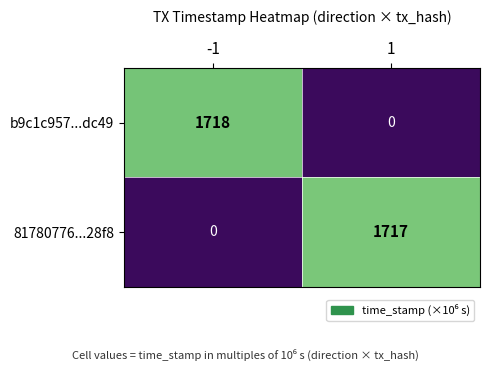

The value of b9c1c957...dc49 at -1 is 2740. True or false?

False